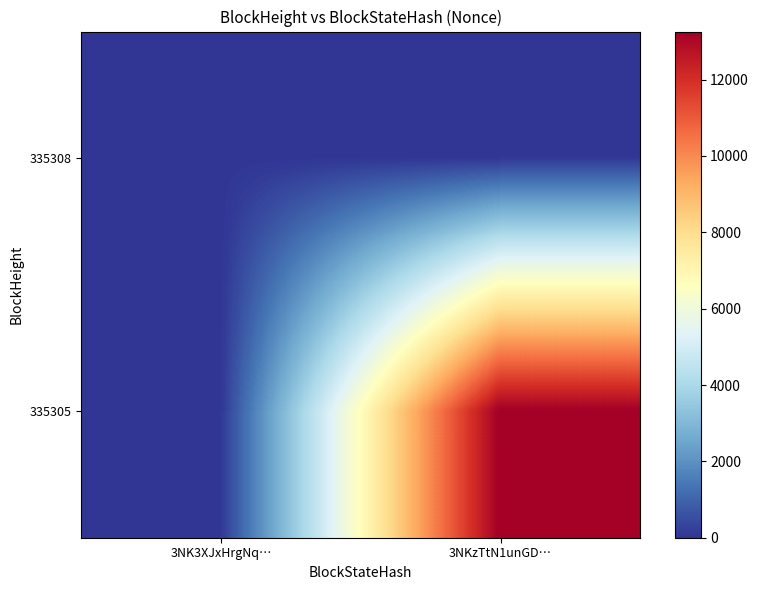

How many data points does each series have?

2